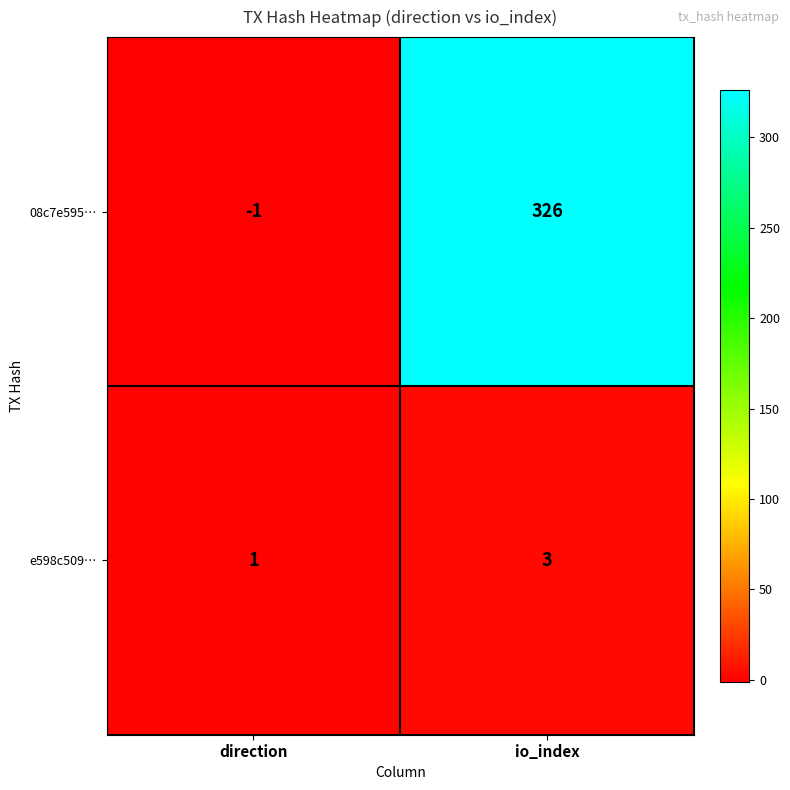

Which series has the largest total across all categories?

08c7e595…